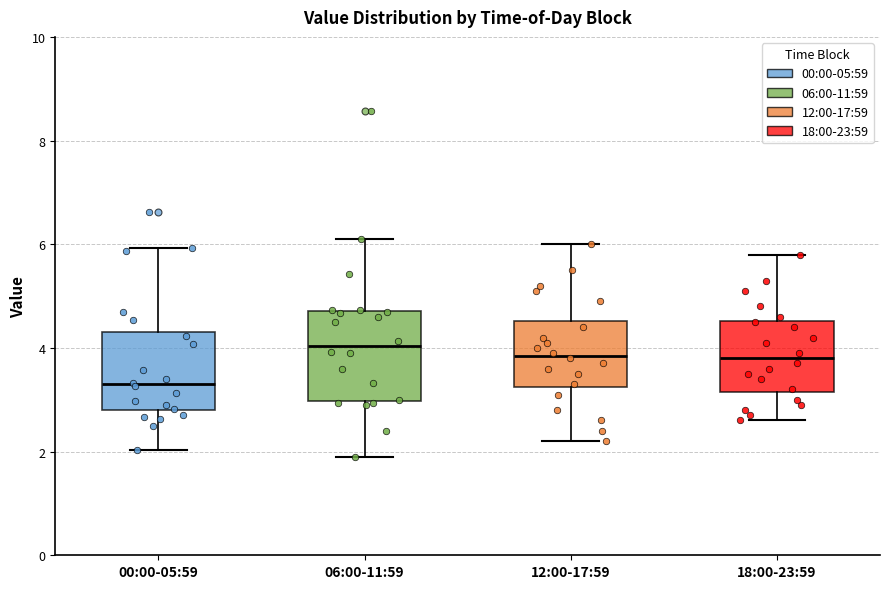

Reading left to right, read every box against the y-axis: the position of its median line, the range the box covers, and the ends of its whiskers. The values are not printed on the chart, so give them approximately, as read against the axis.

00:00-05:59: median 3.4, box 2.8 to 4.4, whiskers 2.0 to 6.0
06:00-11:59: median 4.0, box 3.0 to 4.8, whiskers 2.0 to 6.2
12:00-17:59: median 3.8, box 3.2 to 4.6, whiskers 2.2 to 6.0
18:00-23:59: median 3.8, box 3.2 to 4.6, whiskers 2.6 to 5.8